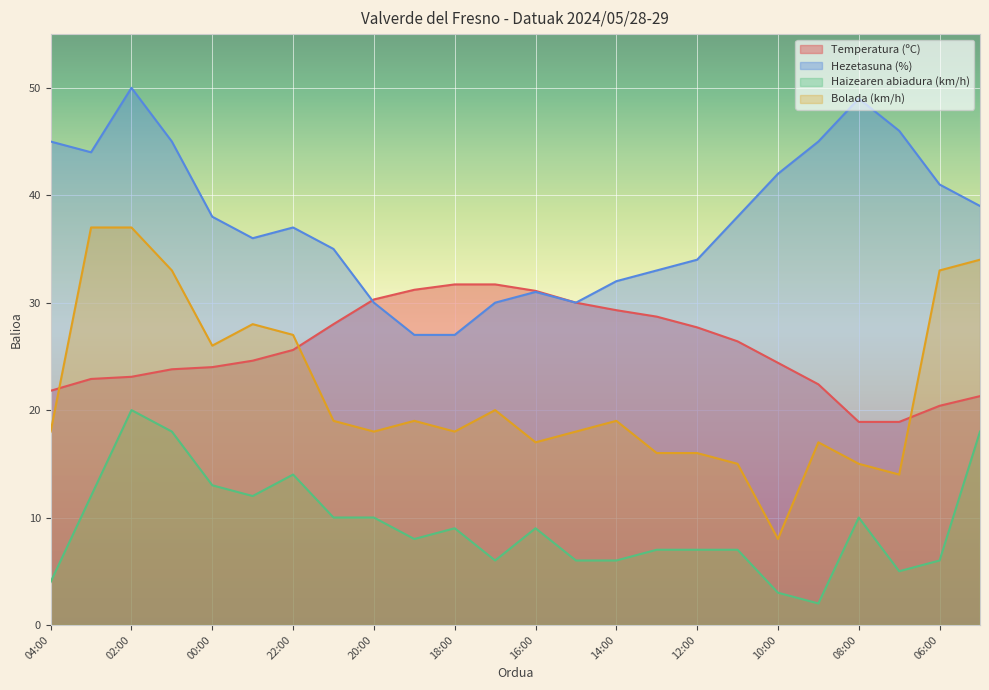

Rank the series by their maximum value, from lowest to highest.

Haizearen abiadura (km/h), Temperatura (ºC), Bolada (km/h), Hezetasuna (%)